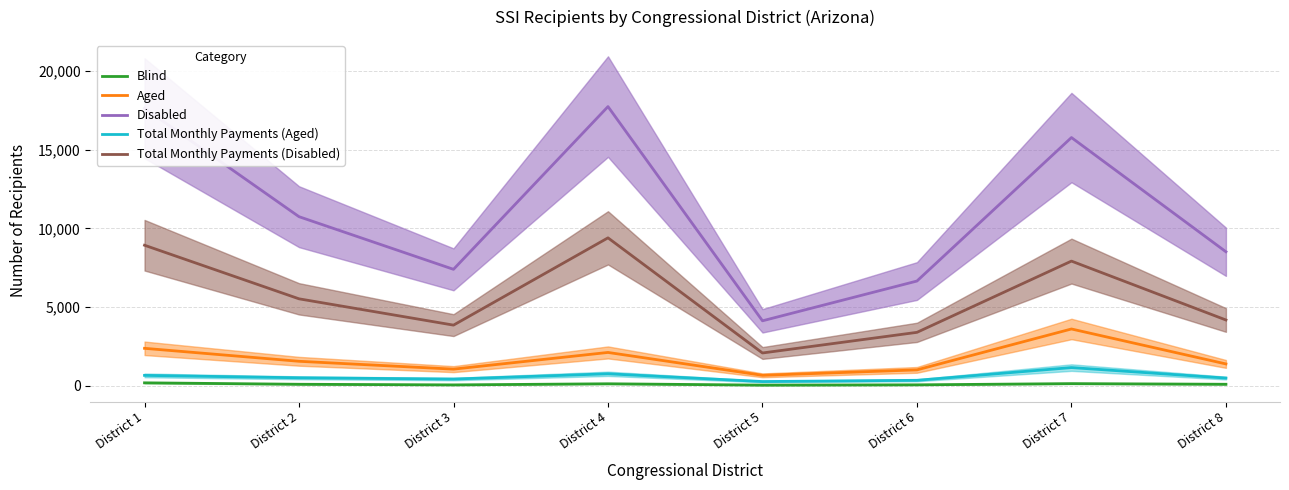

At which category is the sum across all series the highest?

District 4